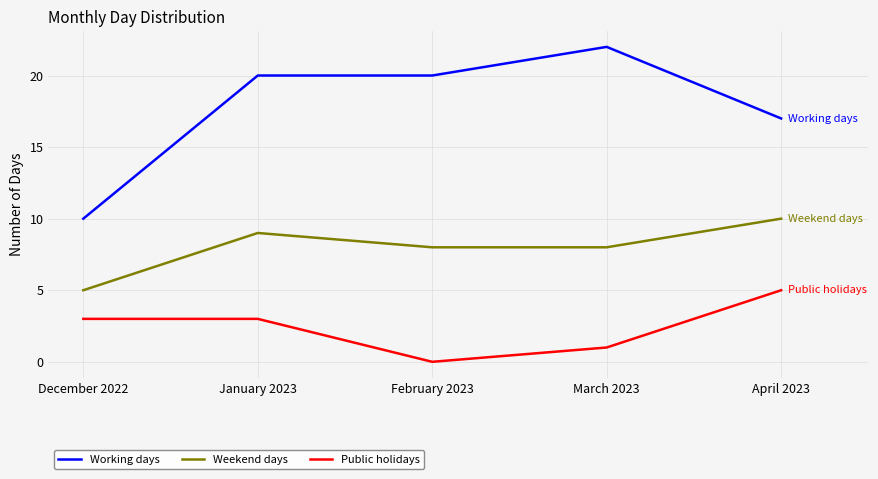

Rank the series by their maximum value, from highest to lowest.

Working days, Weekend days, Public holidays